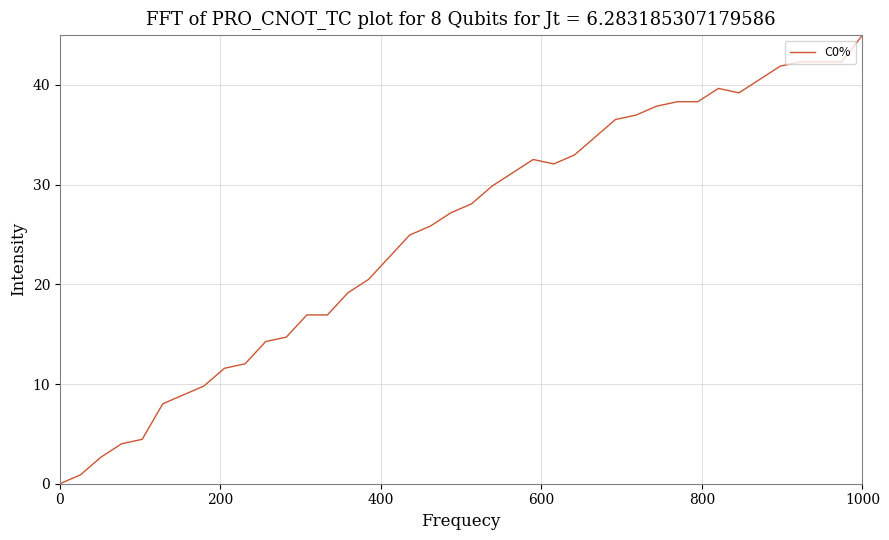

What is the difference between the maximum and minimum values?

45.0